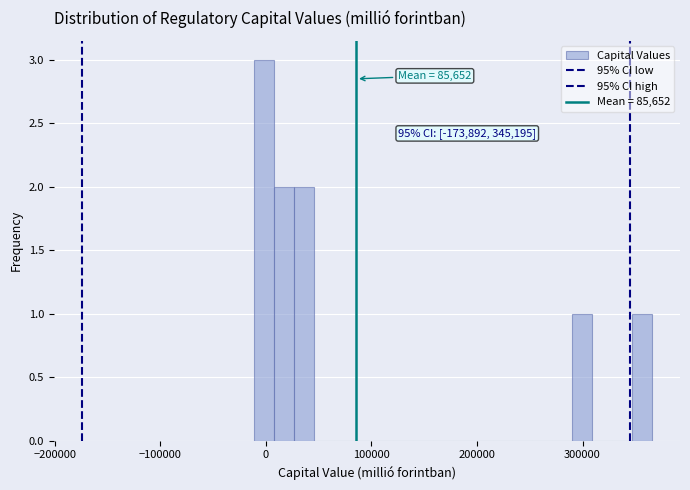

Read against the x-axis, roughly where is the centre of the tallest bar?

0